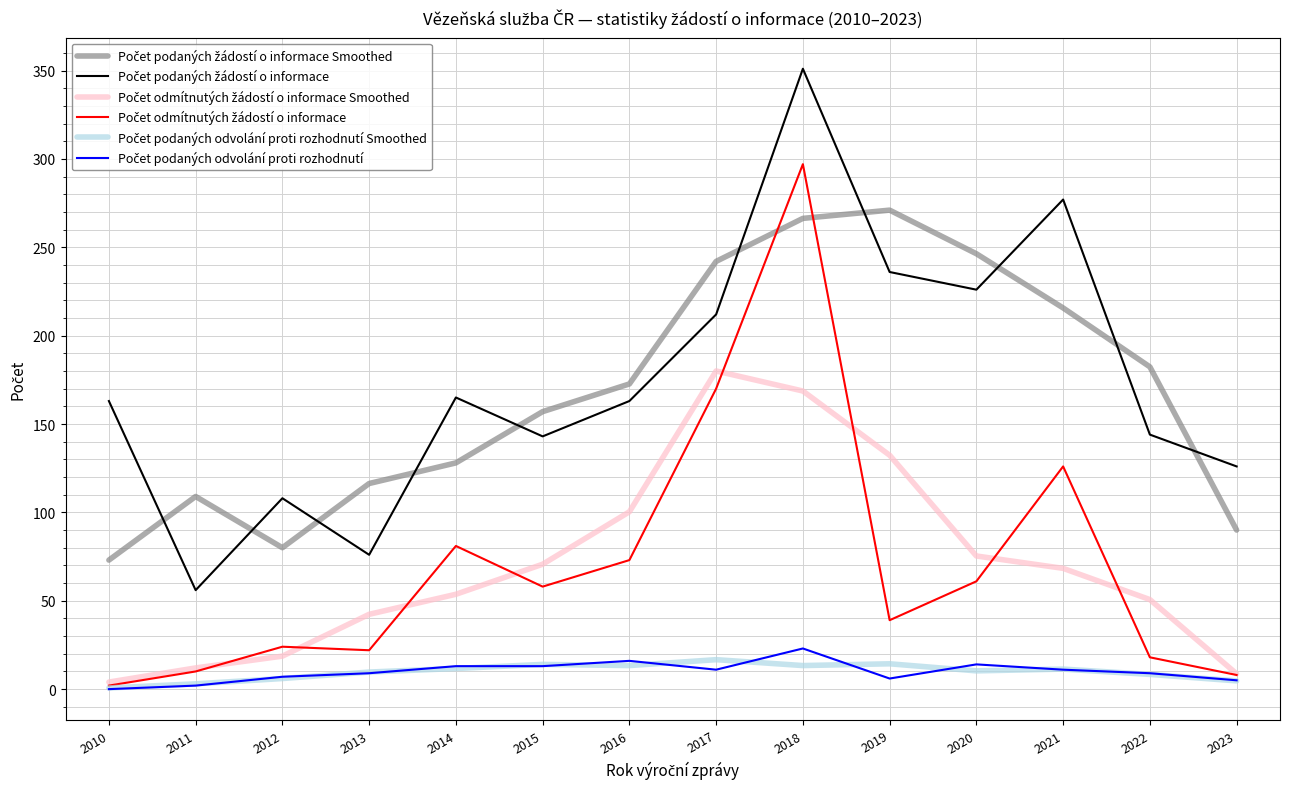

What is the spread (max minus min) of values at 2021?

266.0